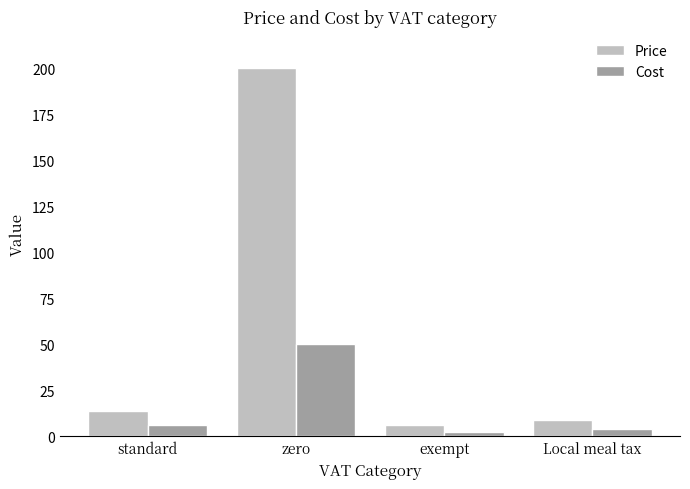

How many data points in Price are less than 13?

2